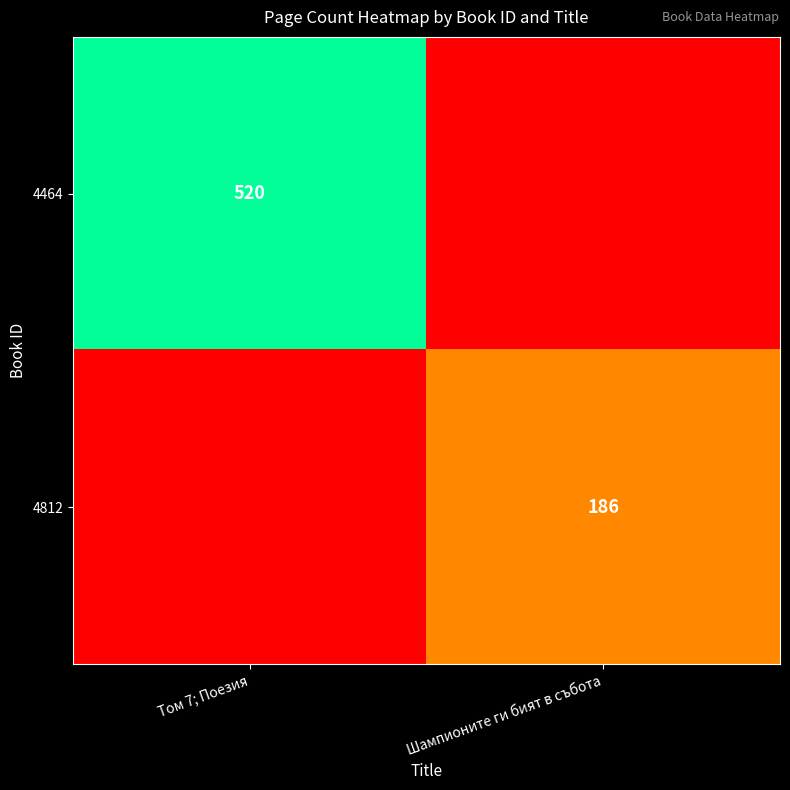

At how many categories does at least one series exceed 200?

1